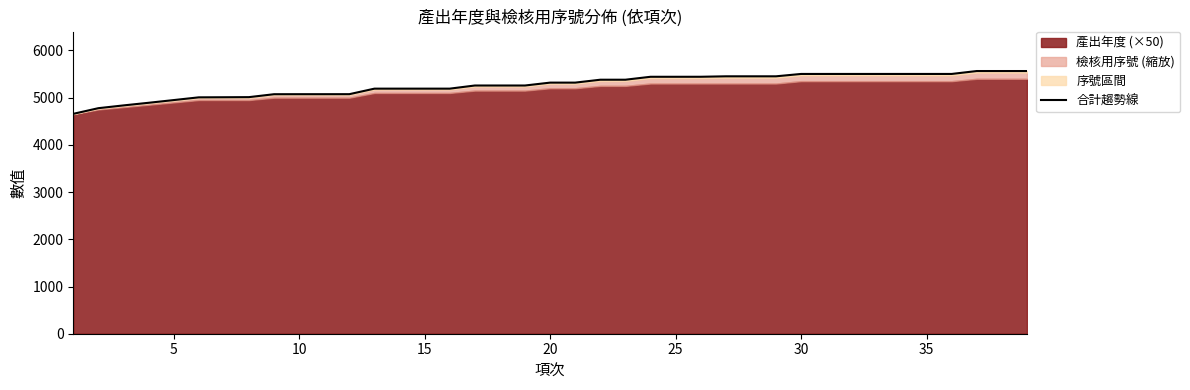

How many lines are shown in the chart?

1